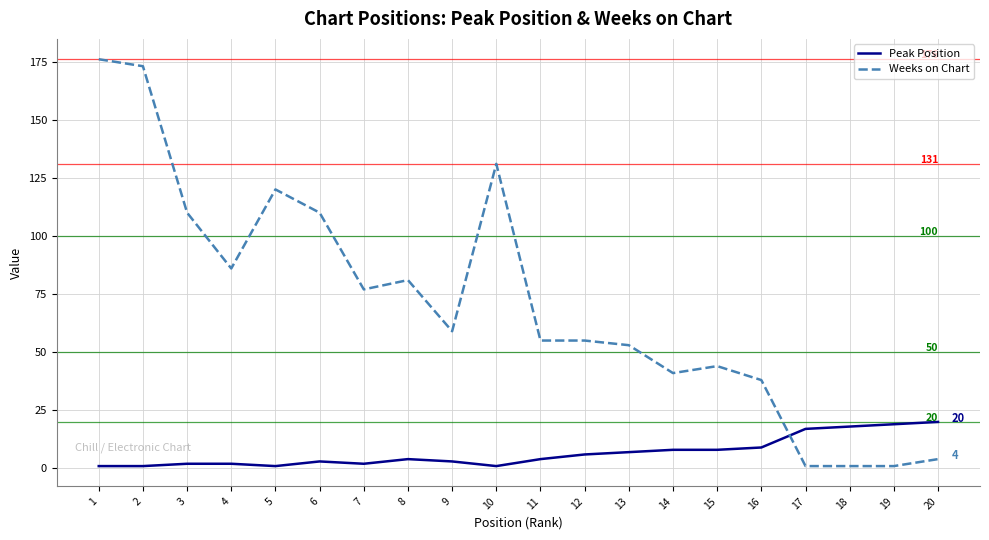

Which series changed the most between 1 and 13?

Weeks on Chart